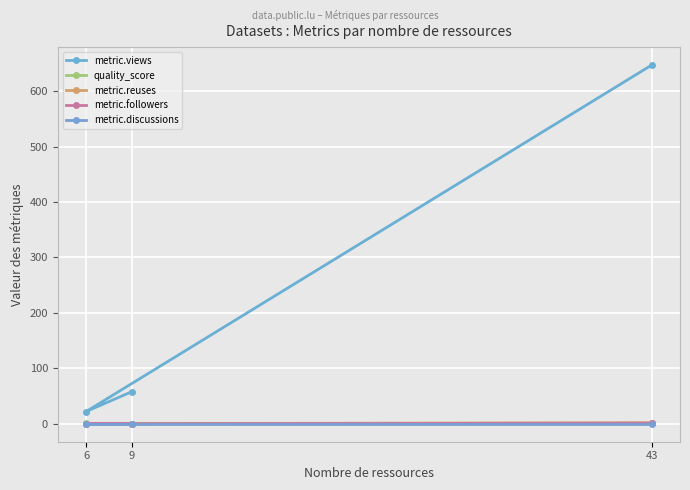

What is the difference between the highest and lowest values at 9?

58.0